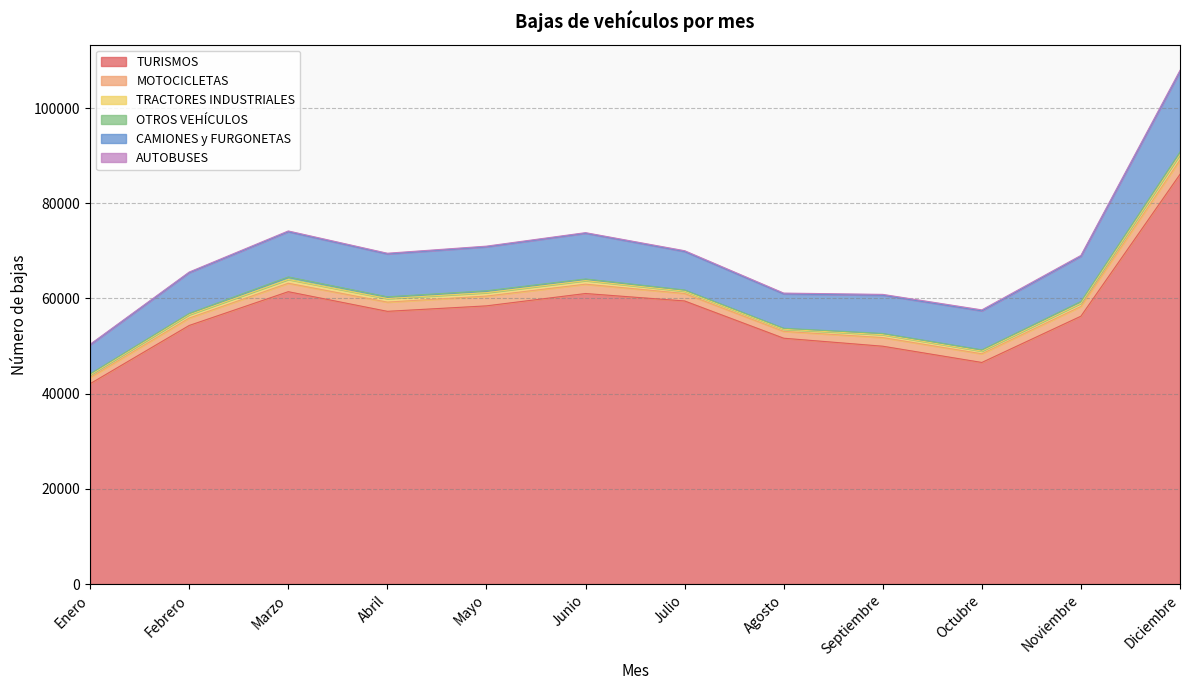

What is the label of the 5th point from the left?

Mayo